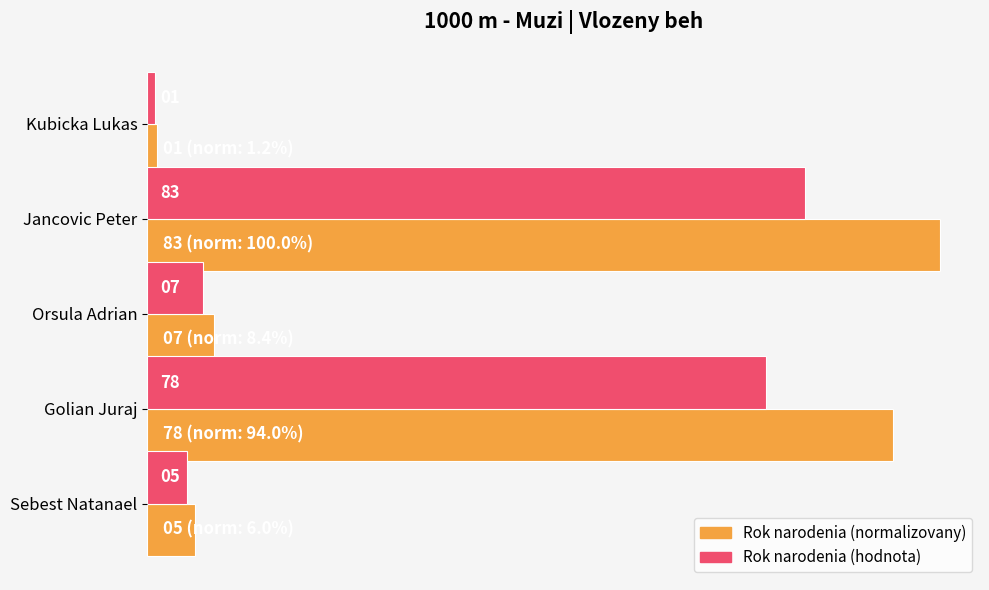

Which series changed the most between Kubicka Lukas and Sebest Natanael?

Rok narodenia (normalizovany)